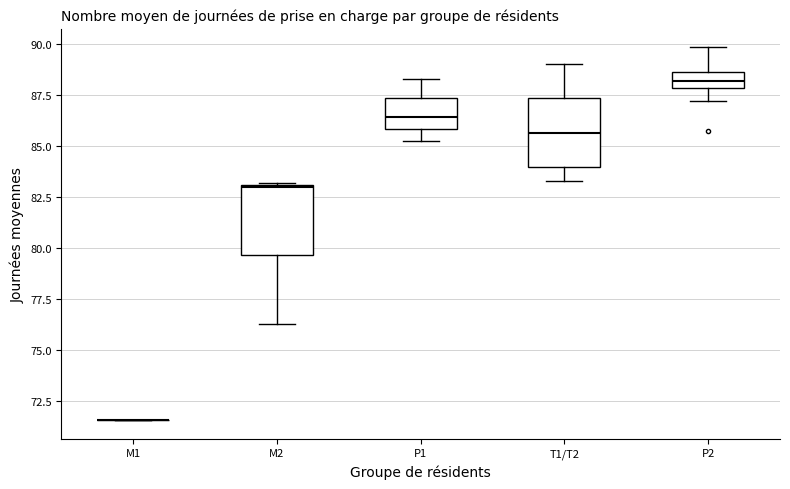

Reading left to right, read every box against the y-axis: the position of its median line, the range the box covers, and the ends of its whiskers. The values are not printed on the chart, so give them approximately, as read against the axis.

M1: box collapsed to a line at 71.5, whiskers 71.5 to 71.5
M2: median 83.0, box 79.5 to 83.0, whiskers 76.5 to 83.0
P1: median 86.5, box 86.0 to 87.5, whiskers 85.0 to 88.0
T1/T2: median 85.5, box 84.0 to 87.5, whiskers 83.5 to 89.0
P2: median 88.0 (inside the box), box 88.0 to 88.5, whiskers 87.0 to 90.0